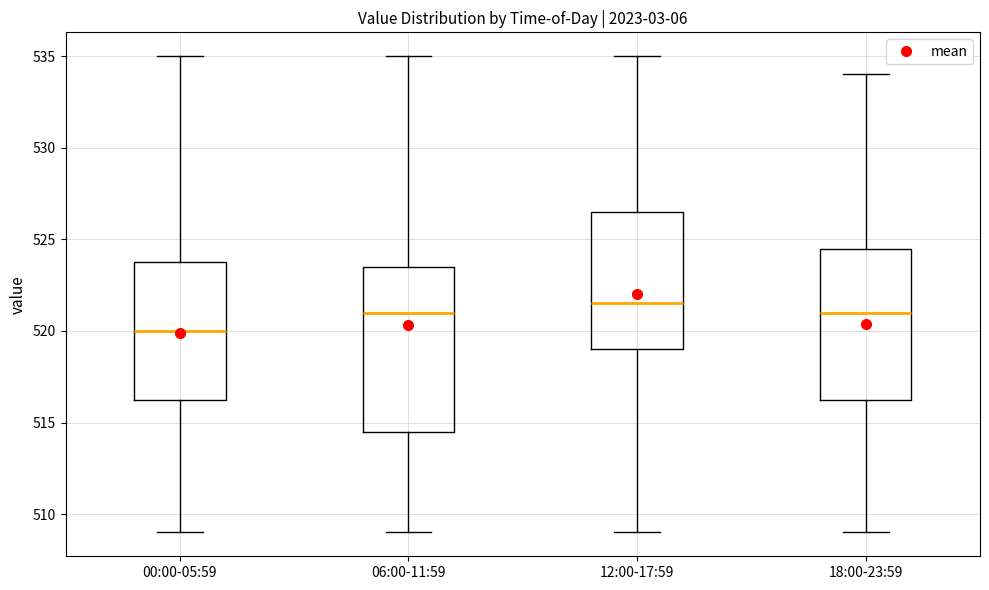

Which box is the tallest, from its lower edge to its upper edge?

06:00-11:59